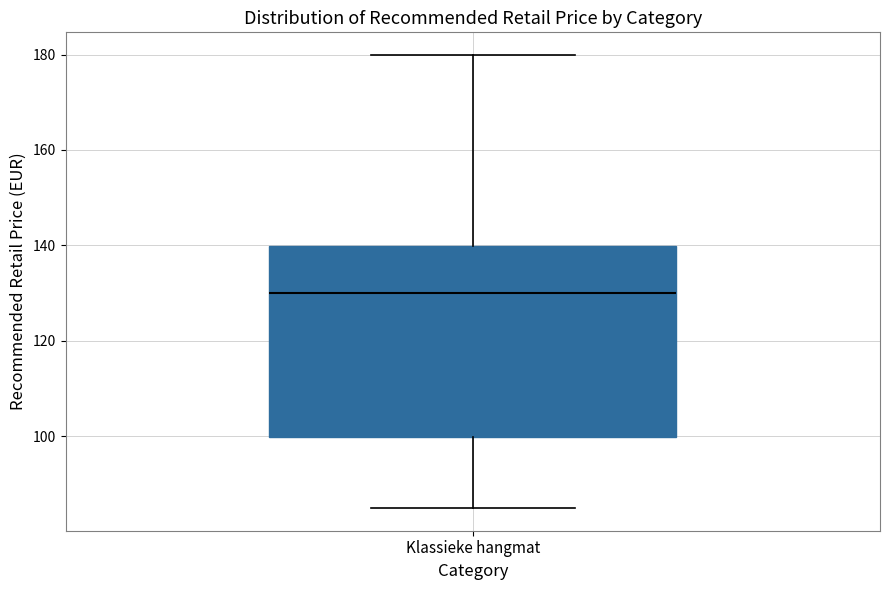

Where is the upper edge of the box for Klassieke hangmat on the y-axis? The values are not printed on the chart, so give them approximately, as read against the axis.

140